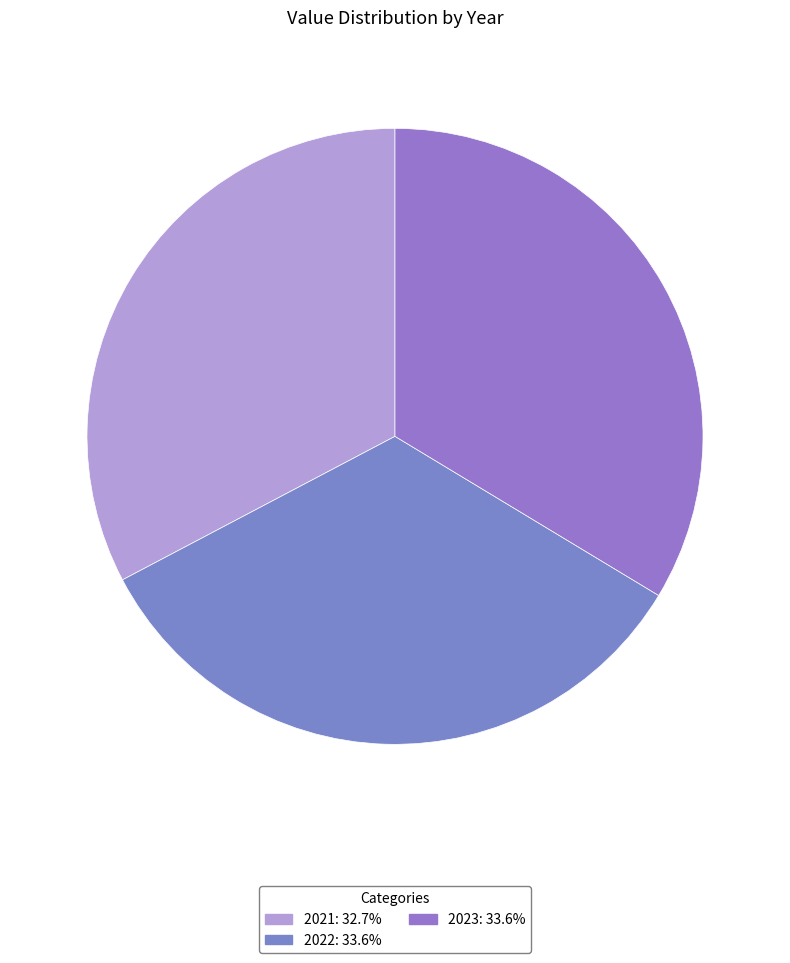

What is the change in value from 2021 to 2022?

+1.7